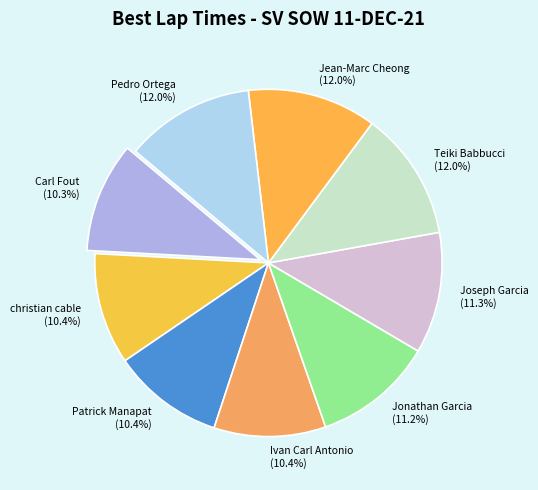

To the nearest percent, what is the difference between the Patrick Manapat and Joseph Garcia slice percentages?

1%